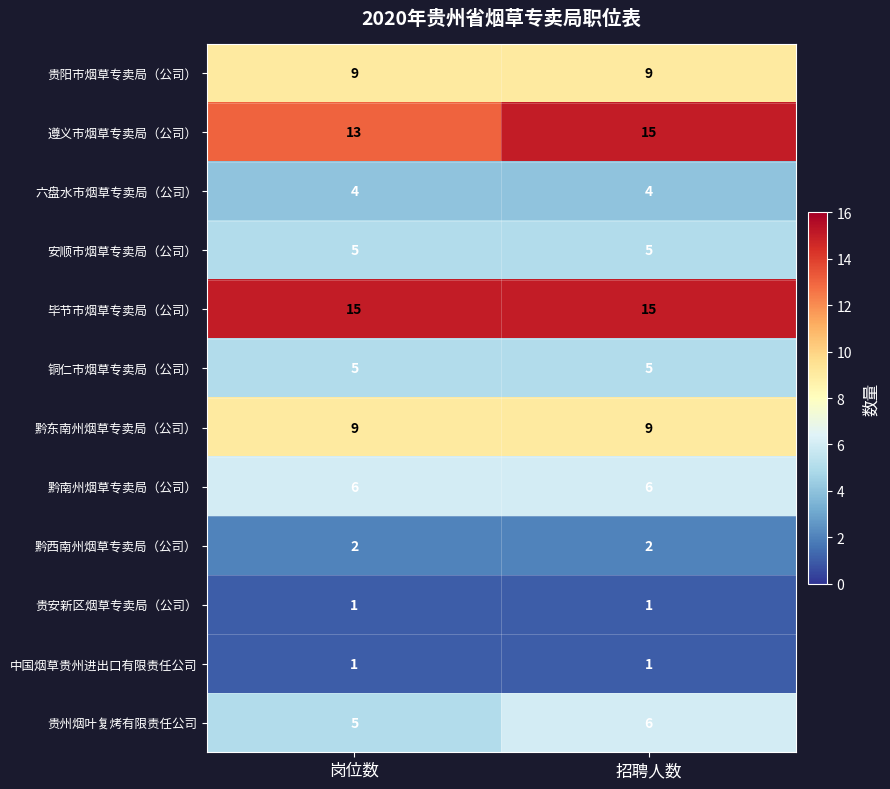

What is the spread (max minus min) of values at 招聘人数?

14